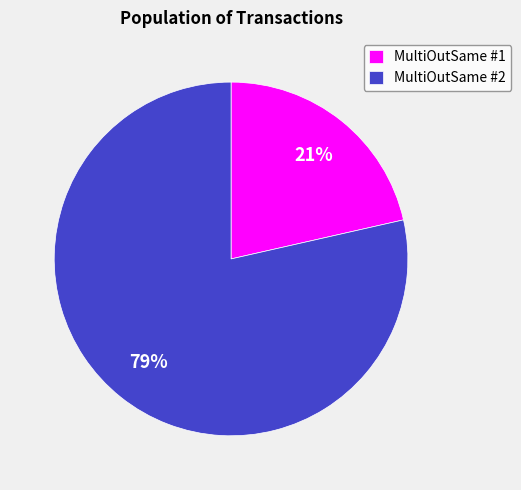

Does any single category account for the majority?

Yes